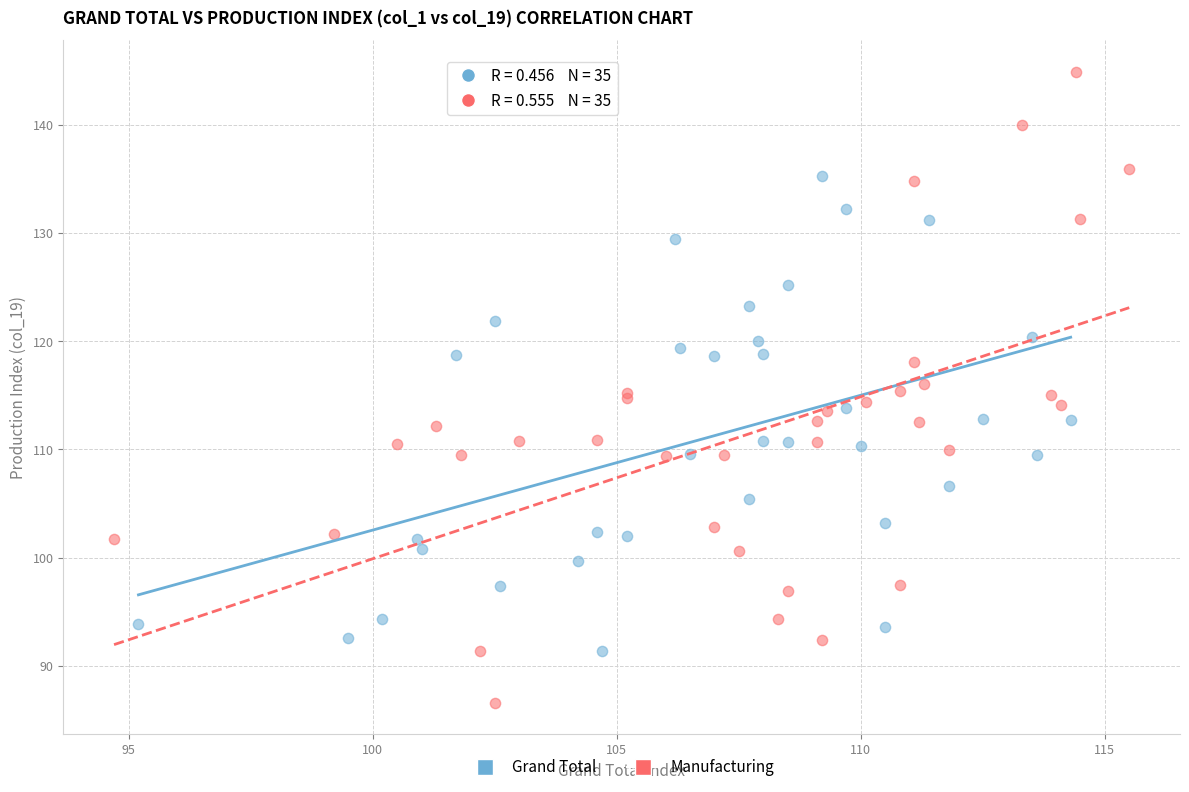

Which series reaches the minimum Y coordinate?

Manufacturing